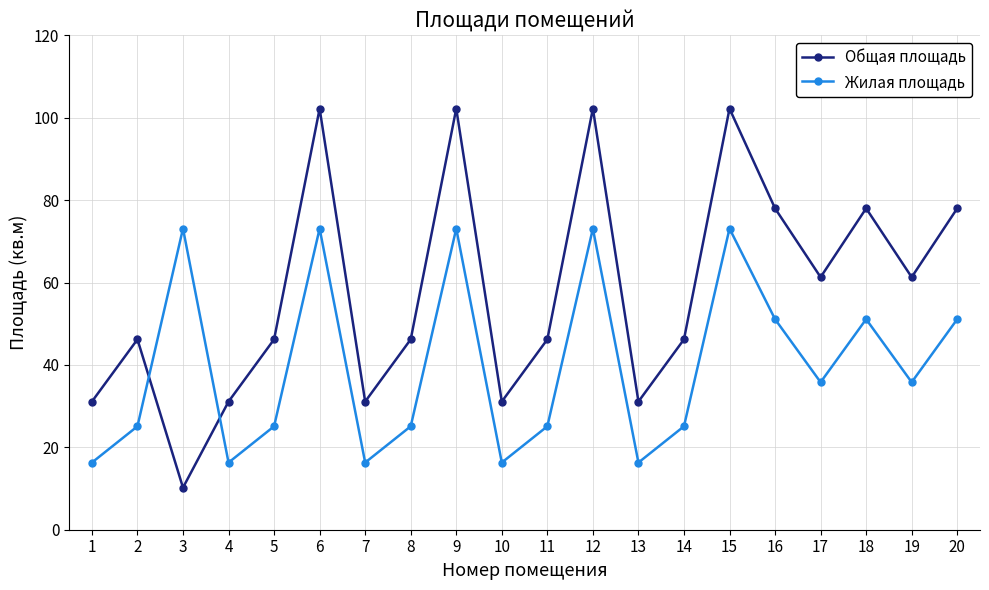

Reading left to right, extract all data points from this chart.

Общая площадь: 1=31.1	2=46.2	3=10.2	4=31.1	5=46.2	6=102.2	7=31.1	8=46.2	9=102.2	10=31.1	11=46.2	12=102.2	13=31.1	14=46.2	15=102.2	16=78.0	17=61.3	18=78.0	19=61.3	20=78.0
Жилая площадь: 1=16.3	2=25.1	3=73.1	4=16.3	5=25.1	6=73.1	7=16.3	8=25.1	9=73.1	10=16.3	11=25.1	12=73.1	13=16.3	14=25.1	15=73.1	16=51.1	17=35.8	18=51.1	19=35.8	20=51.1